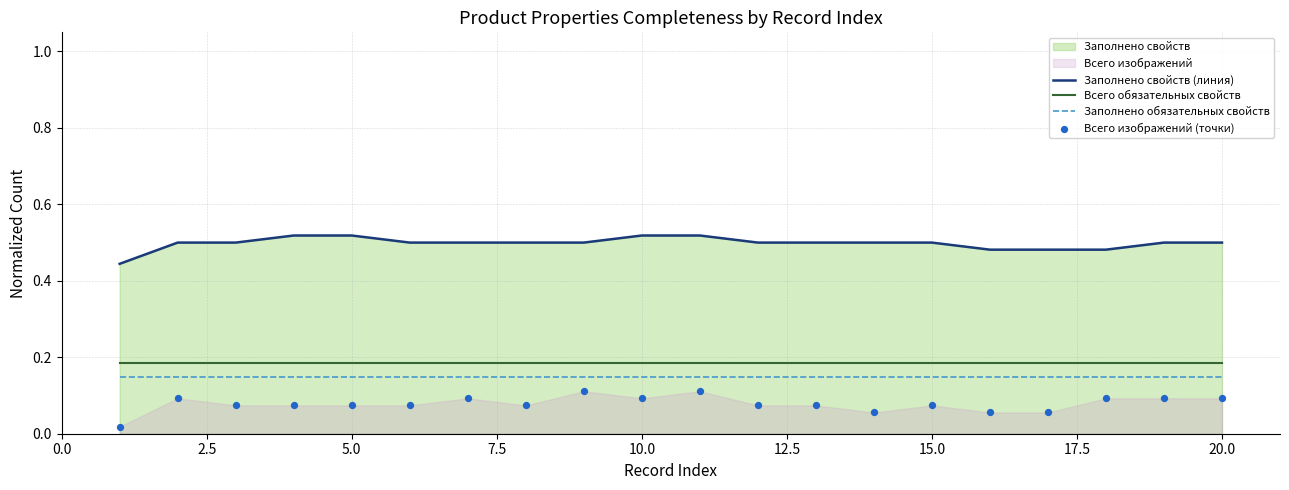

The Заполнено обязательных свойств series shows 0.0 at 15.0. True or false?

False